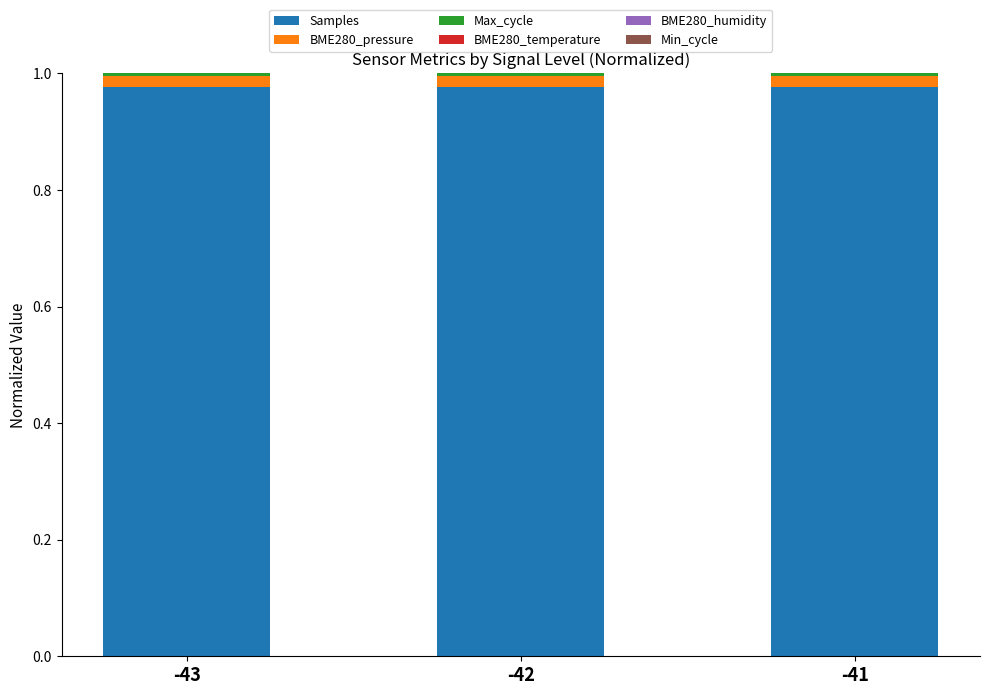

The Samples series shows 0.6 at -43. True or false?

False